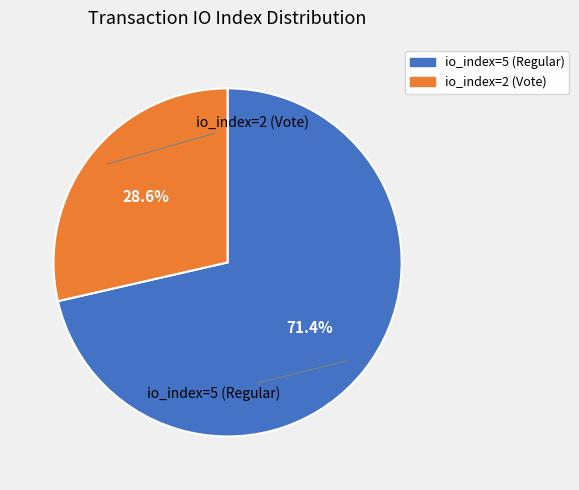

Is it true that io_index=2 (Vote) is 17% of the pie?

False